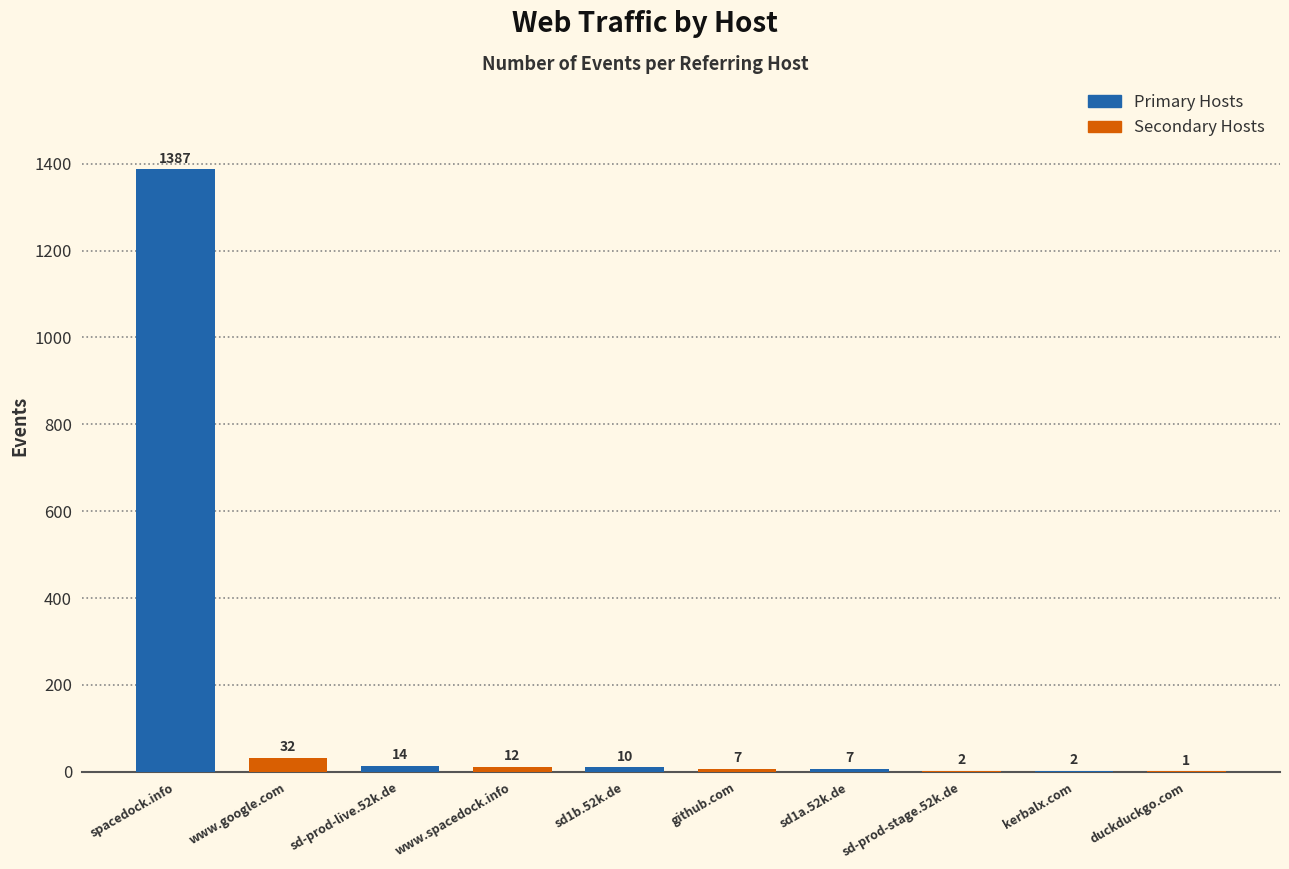

True or false: the data shows 7 at sd1a.52k.de.

True